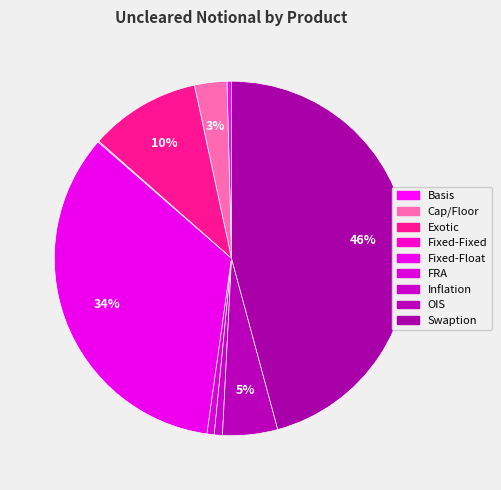

What is the change in value from OIS to Swaption?

+2364